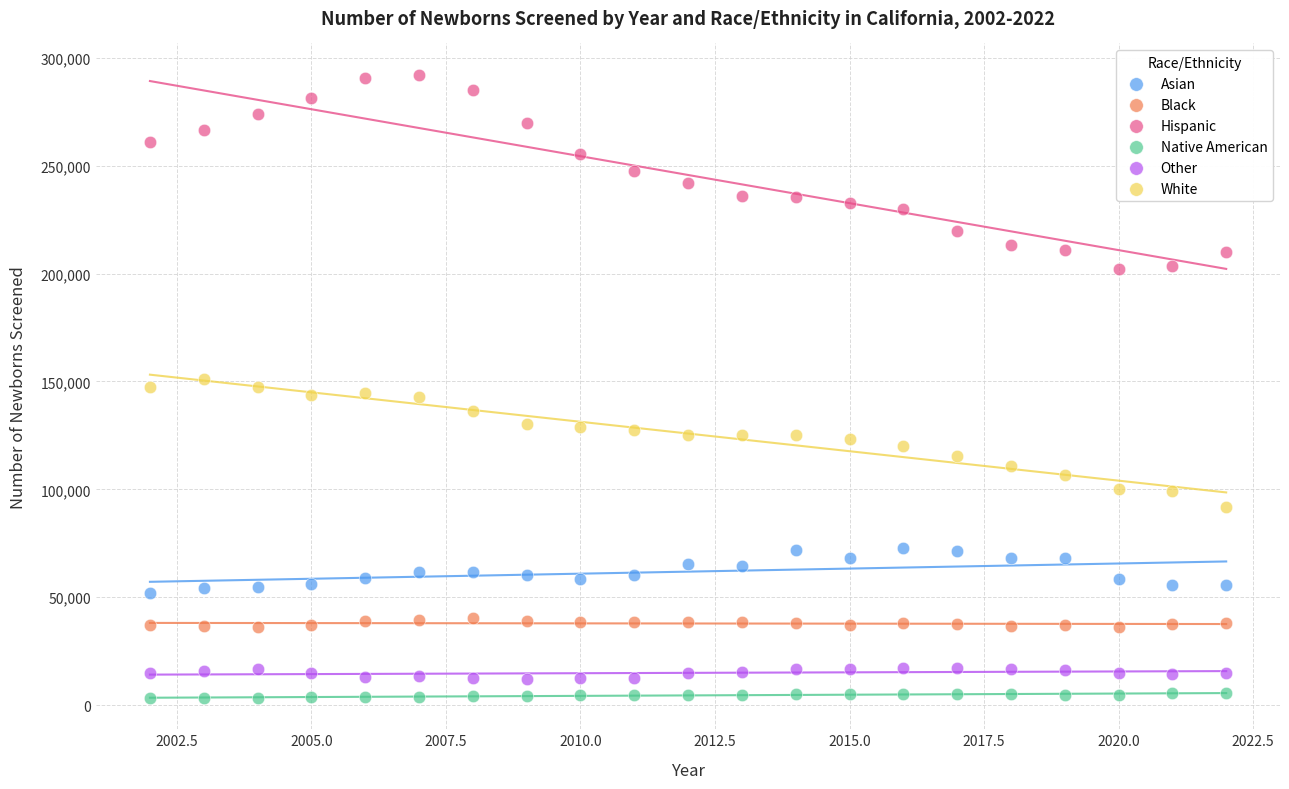

Which series contains the highest Y value?

Hispanic